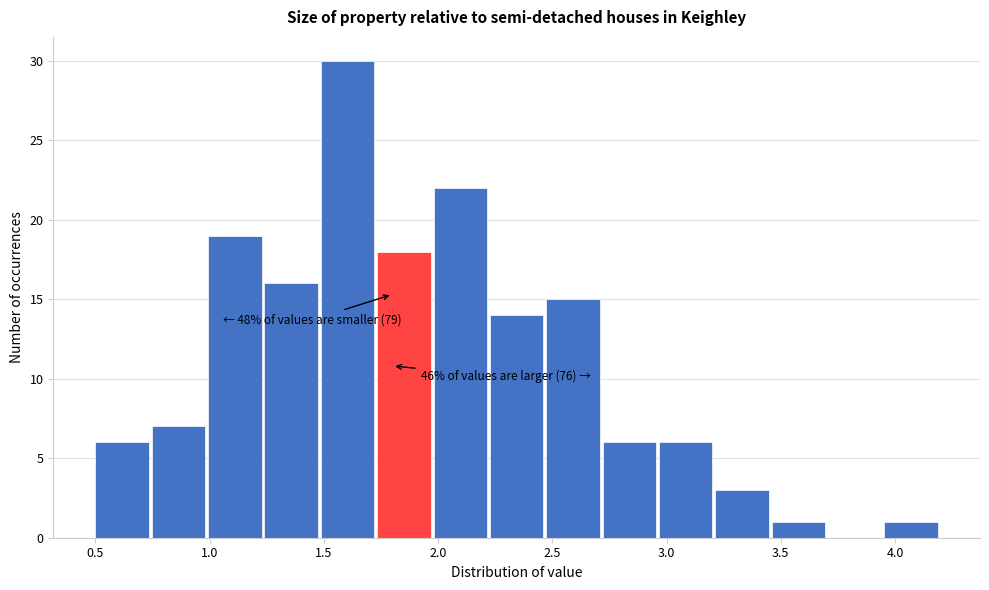

Over which range of the x-axis is the bar tallest?

1.50 to 1.75